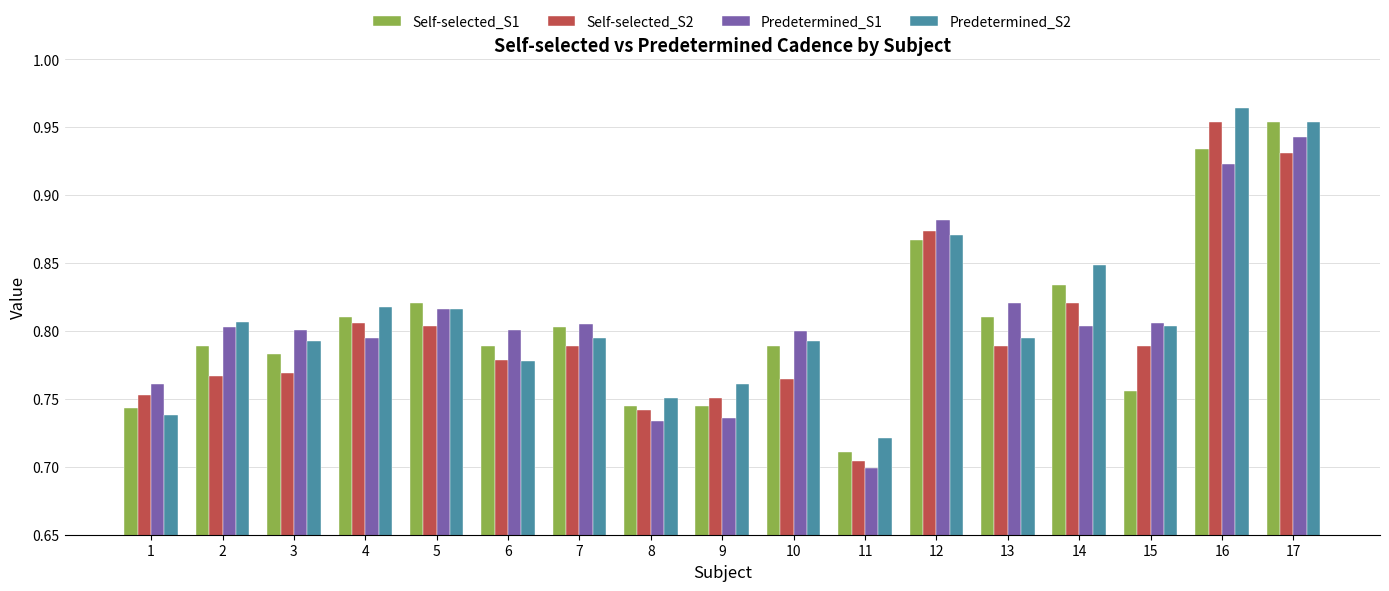

What is the sum of all Self-selected_S1 values?

13.7